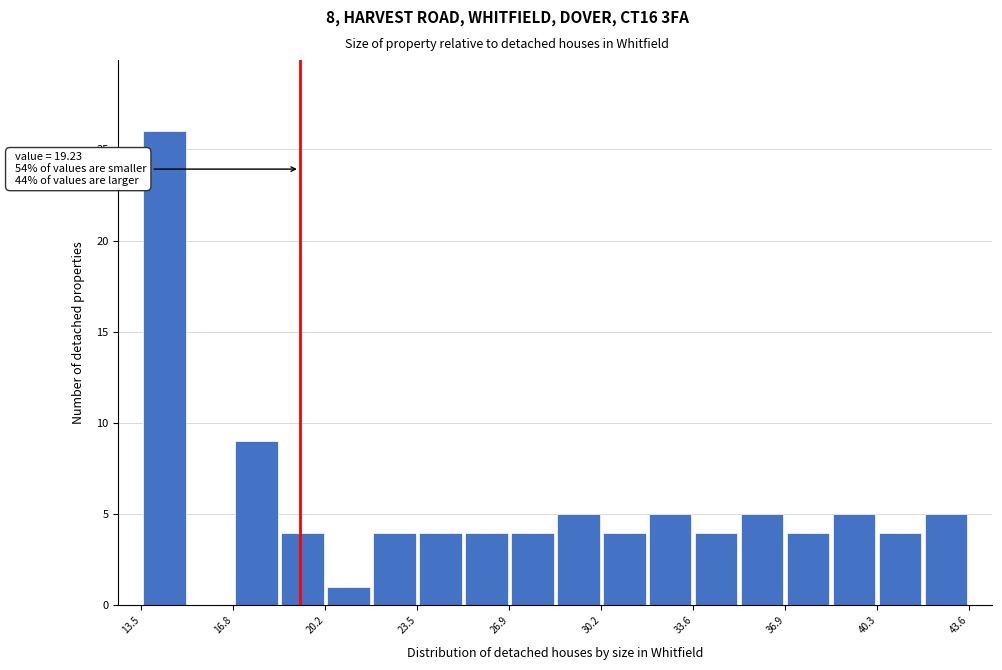

Around what value on the x-axis is the tallest bar? Give the approximate position of its centre, as read against the axis.

14.5